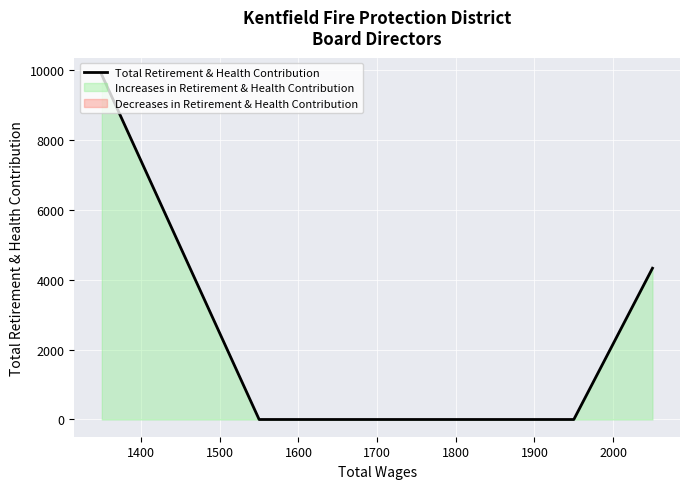

How many lines are shown in the chart?

1